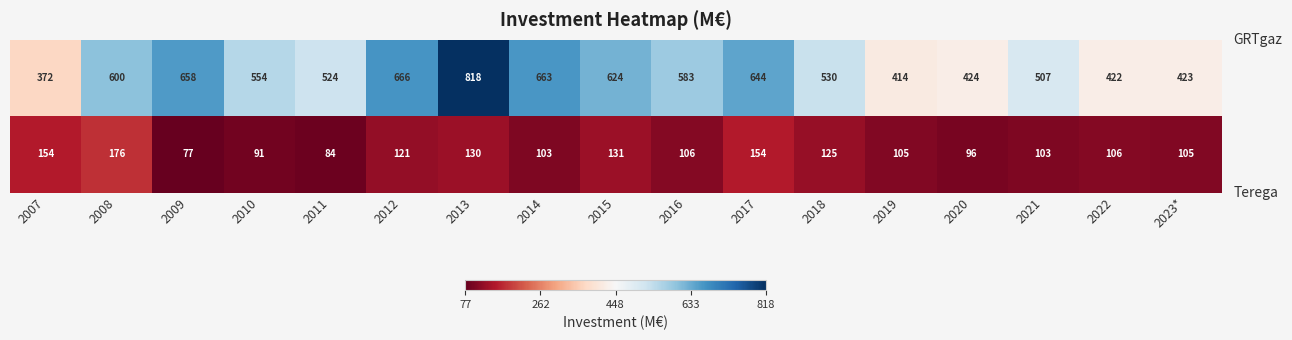

What is the spread (max minus min) of values at 2007?

218